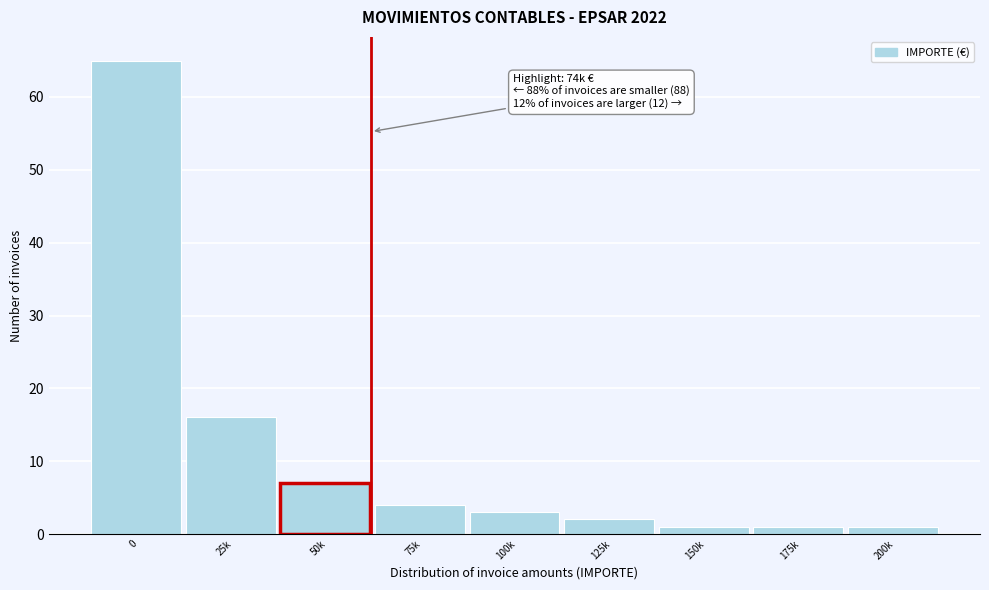

Reading left to right, extract all data points from this chart.

65	16	7	4	3	2	1	1	1